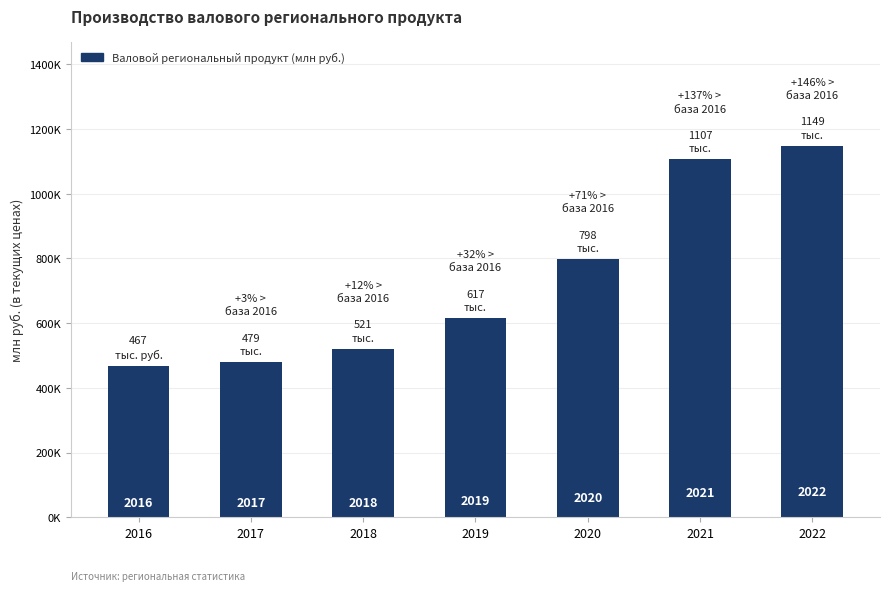

Reading right to left, extract all data points from this chart.

2022=1148670.7	2021=1106607.7	2020=798450.1	2019=616504.1	2018=521051.5	2017=479352.8	2016=467006.5